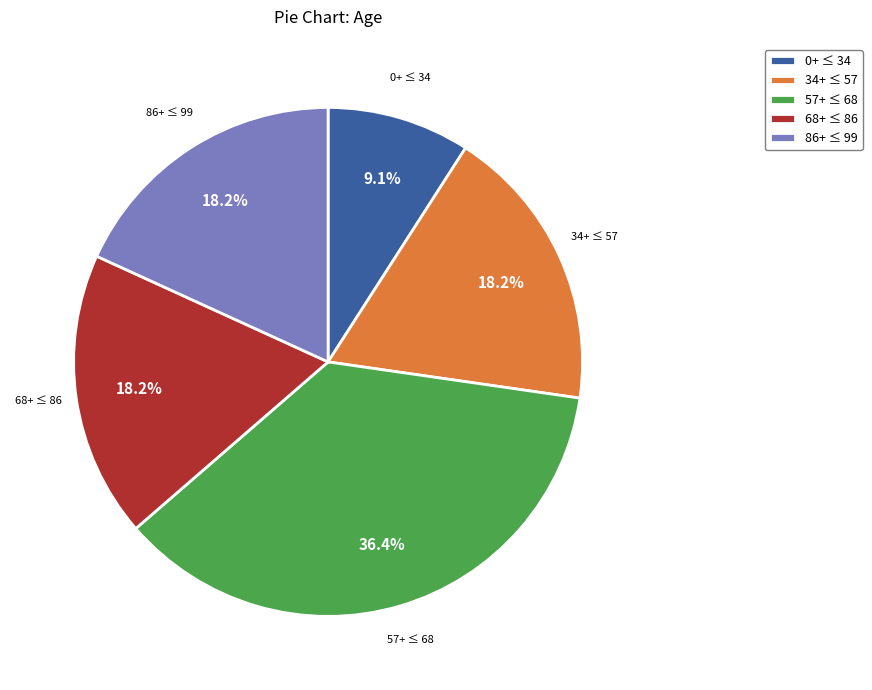

What is the total percentage of 0+ ≤ 34 and 34+ ≤ 57?

27.3%